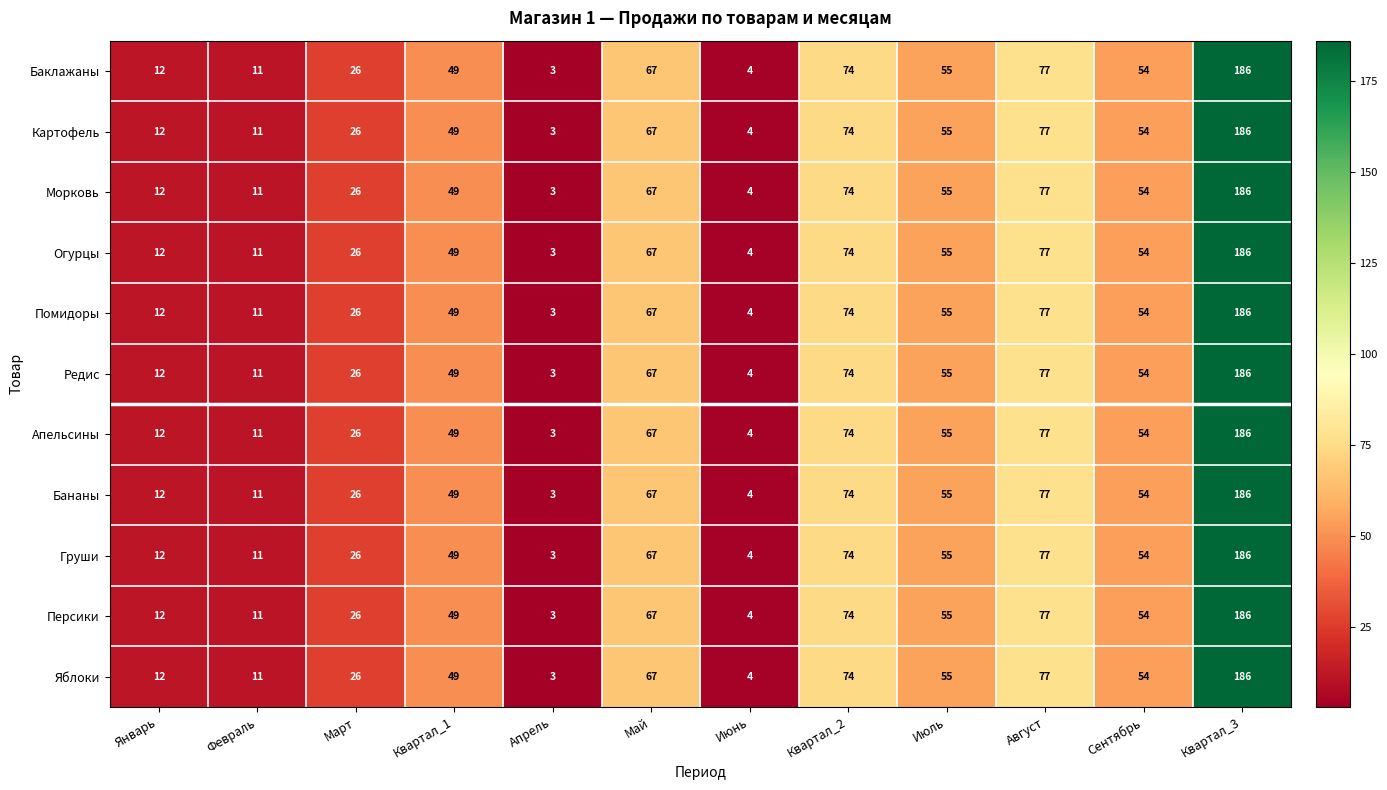

What is the total value across all series at Февраль?

121